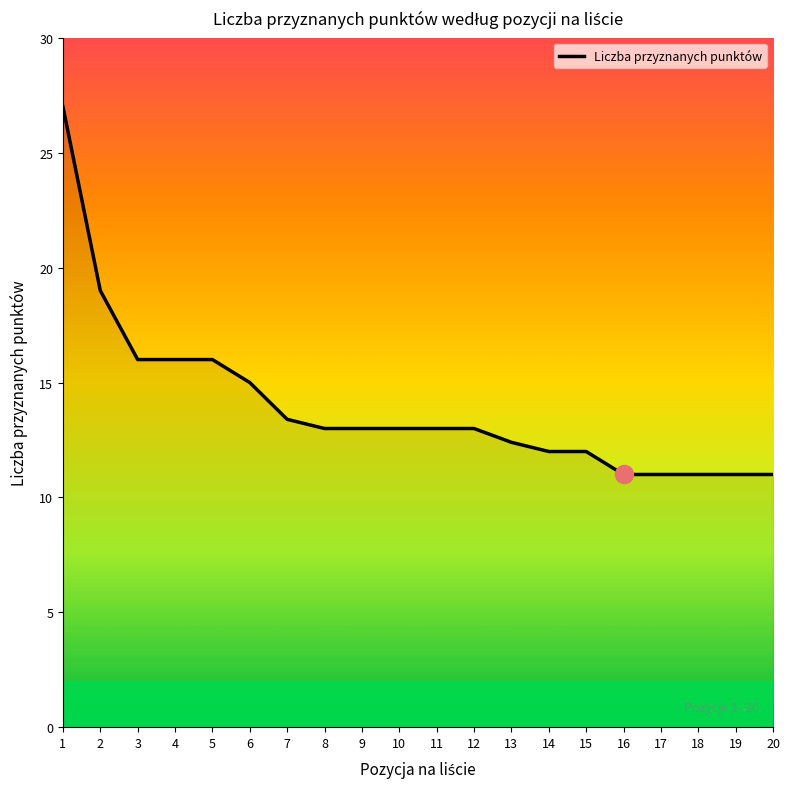

Which has a higher value, 1 or 16?

1